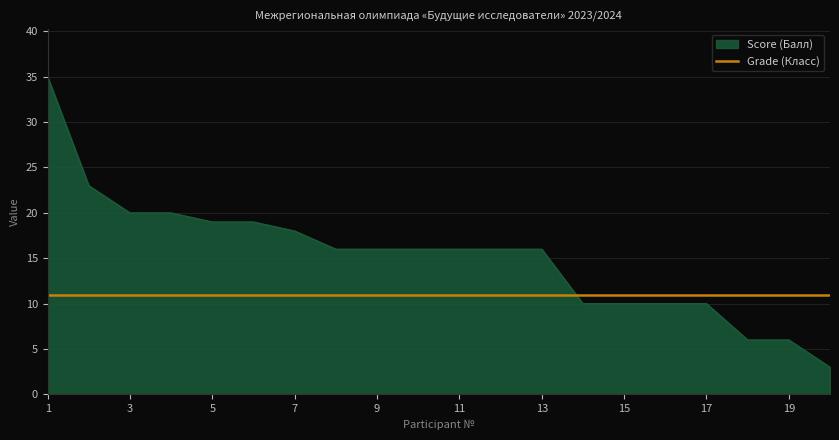

What is the minimum value shown in the chart?

3